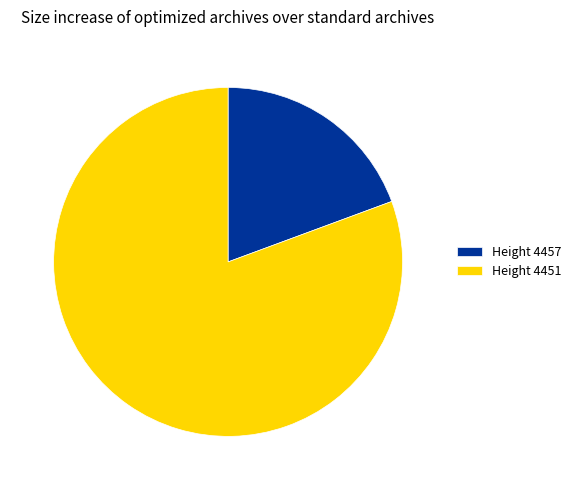

Rank the categories by value from lowest to highest.

Height 4457, Height 4451